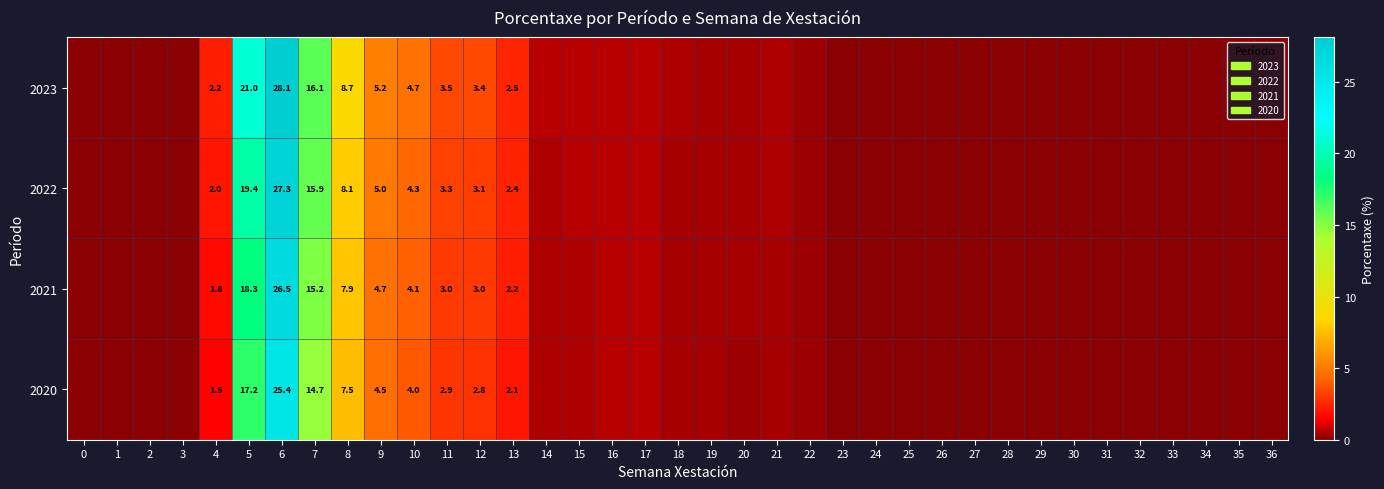

Which series has the largest total across all categories?

2023